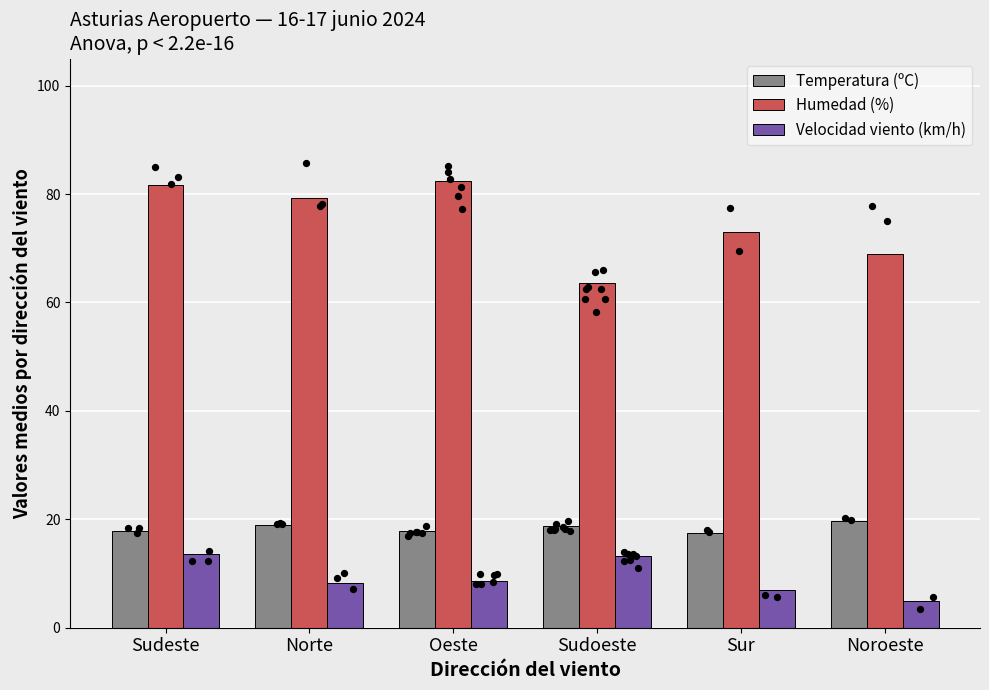

What are all the series names shown in the legend?

Temperatura (ºC), Humedad (%), Velocidad viento (km/h)